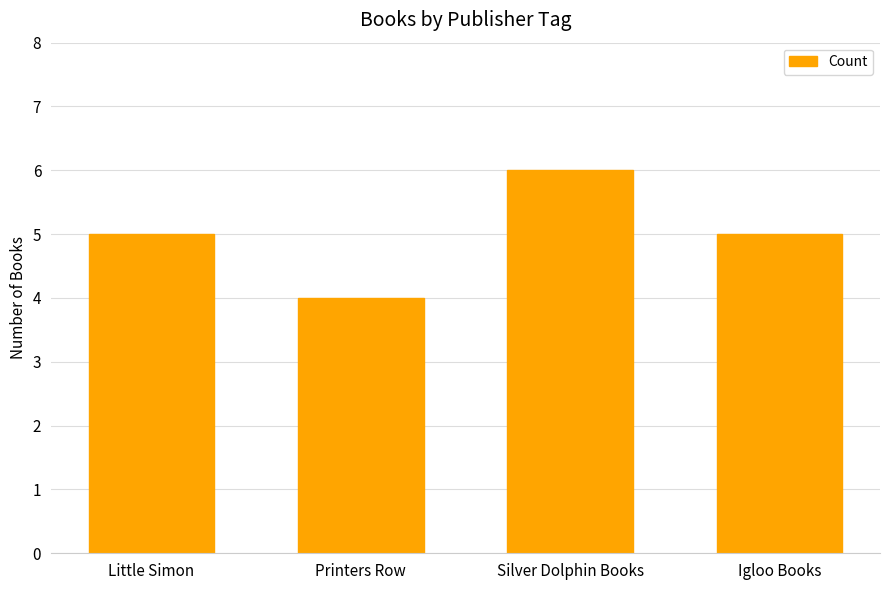

How many bars are there in total?

4